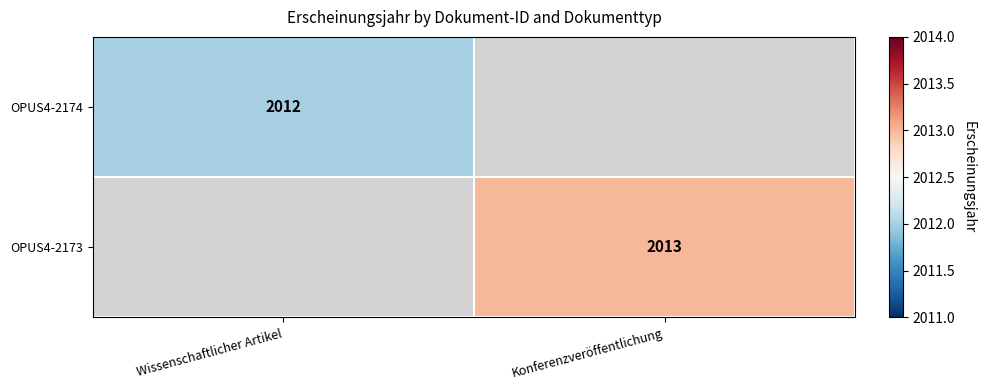

Is it true that OPUS4-2173 equals 2013 at Konferenzveröffentlichung?

True